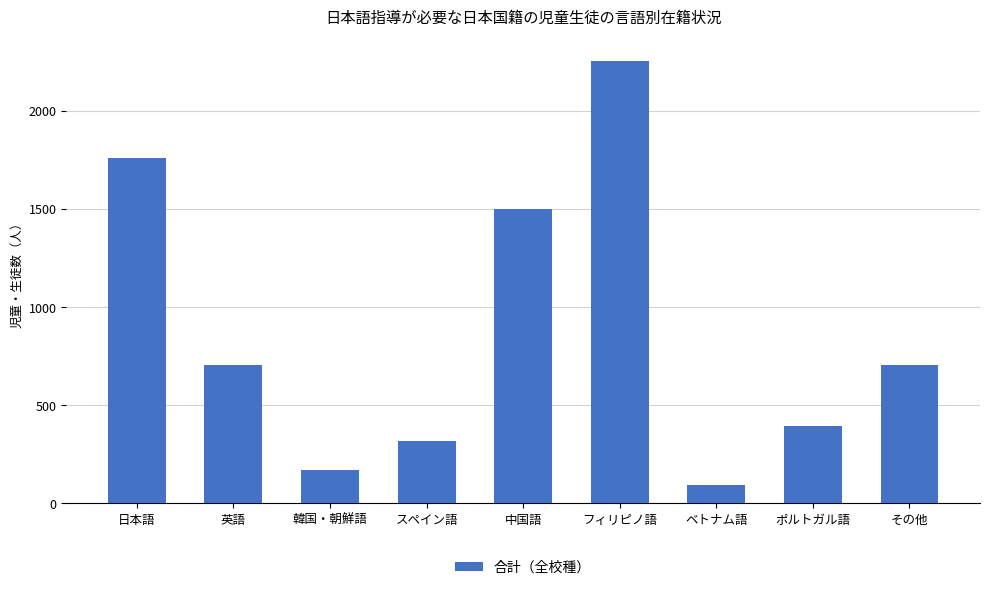

Approximately how many times larger is the value at フィリピノ語 compared to ベトナム語?

24.5